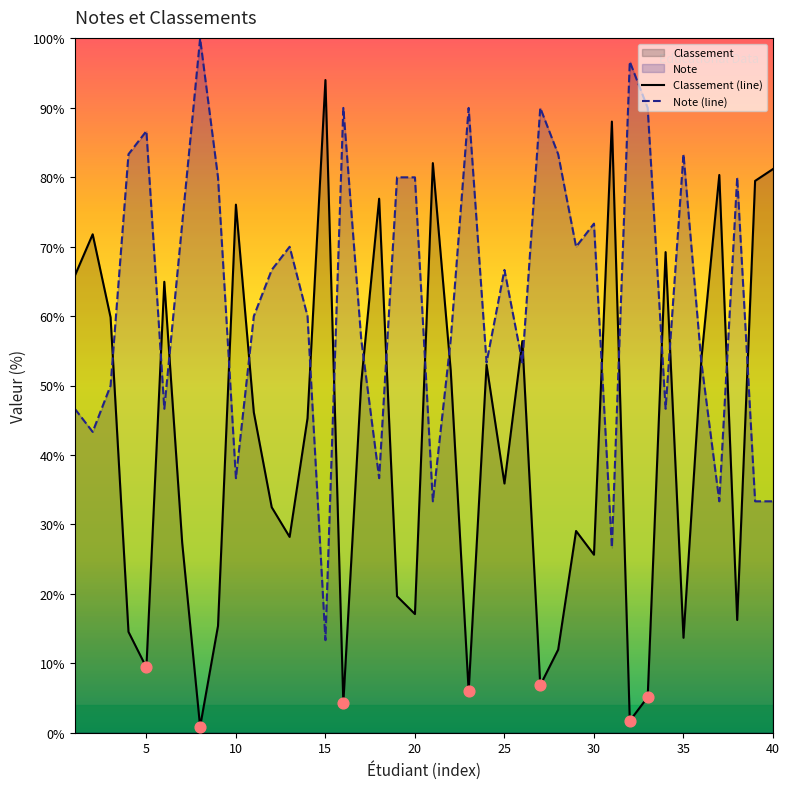

Which series contains the lowest Y value?

Classement (line)